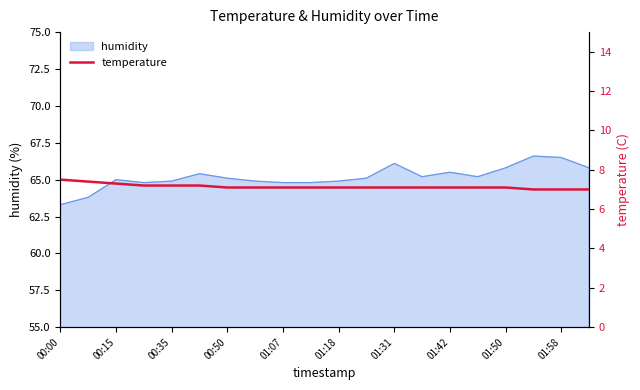

What is the difference between the maximum and second lowest values?

0.5